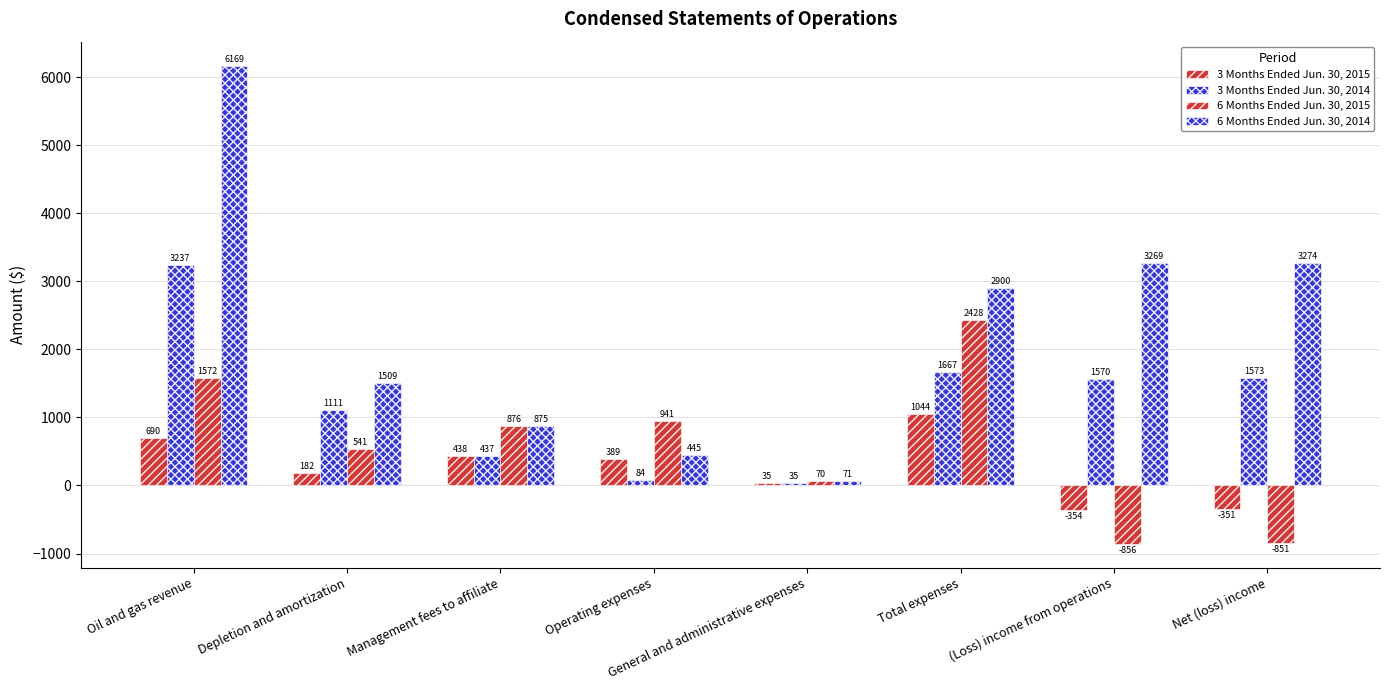

Reading left to right, what are all the values shown in this chart?

3 Months Ended Jun. 30, 2015: Oil and gas revenue=690	Depletion and amortization=182	Management fees to affiliate=438	Operating expenses=389	General and administrative expenses=35	Total expenses=1044	(Loss) income from operations=-354	Net (loss) income=-351
3 Months Ended Jun. 30, 2014: Oil and gas revenue=3237	Depletion and amortization=1111	Management fees to affiliate=437	Operating expenses=84	General and administrative expenses=35	Total expenses=1667	(Loss) income from operations=1570	Net (loss) income=1573
6 Months Ended Jun. 30, 2015: Oil and gas revenue=1572	Depletion and amortization=541	Management fees to affiliate=876	Operating expenses=941	General and administrative expenses=70	Total expenses=2428	(Loss) income from operations=-856	Net (loss) income=-851
6 Months Ended Jun. 30, 2014: Oil and gas revenue=6169	Depletion and amortization=1509	Management fees to affiliate=875	Operating expenses=445	General and administrative expenses=71	Total expenses=2900	(Loss) income from operations=3269	Net (loss) income=3274